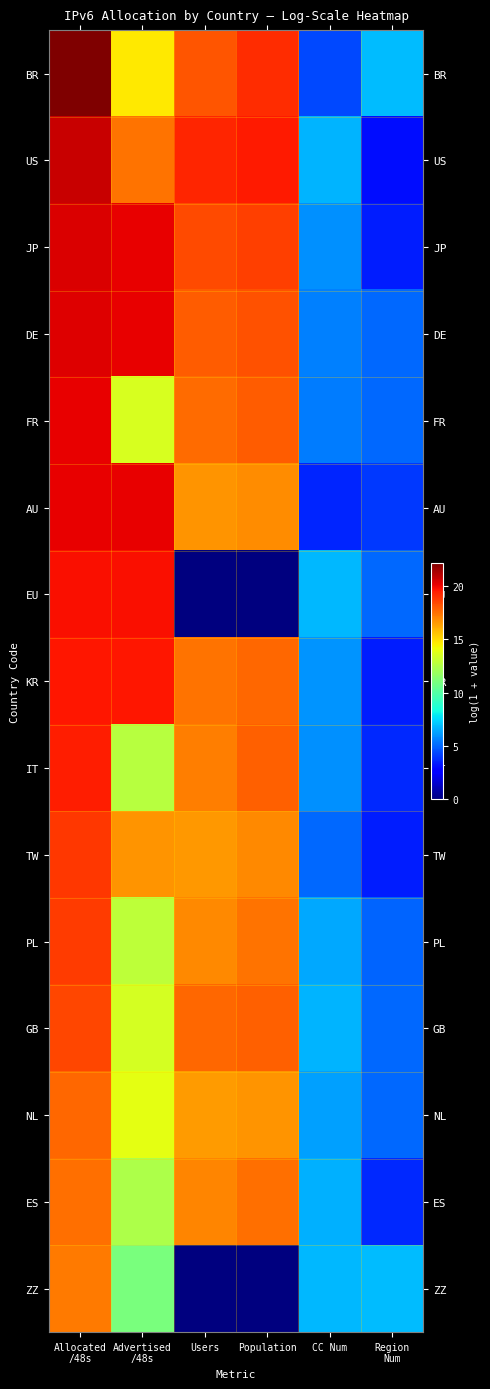

At how many categories does at least one series exceed 20?

2